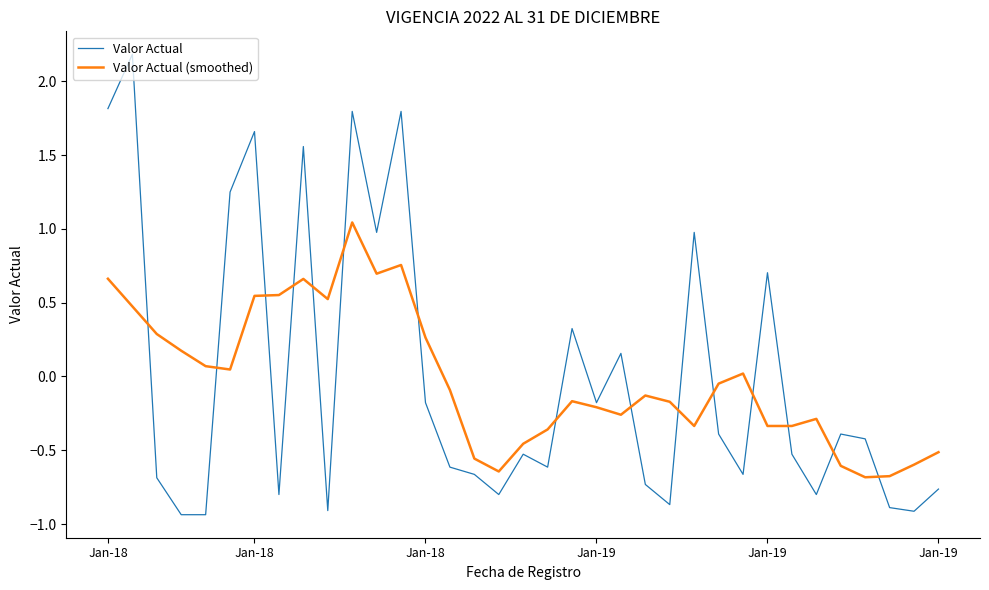

Rank the series by their maximum value, from lowest to highest.

Valor Actual (smoothed), Valor Actual